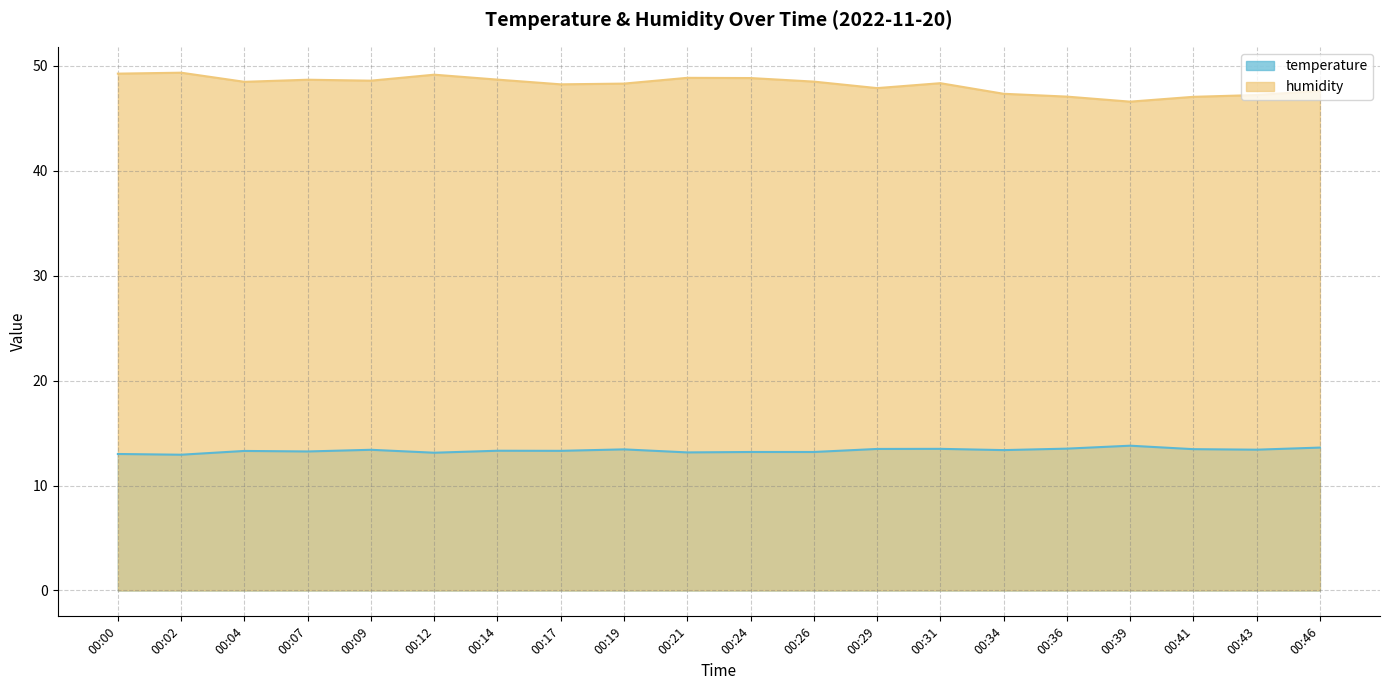

Reading left to right, extract all data points from this chart.

temperature: 13.0	12.9	13.3	13.2	13.4	13.1	13.3	13.3	13.4	13.2	13.2	13.2	13.5	13.5	13.4	13.5	13.8	13.5	13.4	13.6
humidity: 49.3	49.4	48.5	48.7	48.6	49.2	48.7	48.2	48.3	48.9	48.9	48.5	47.9	48.4	47.4	47.1	46.6	47.1	47.2	47.6